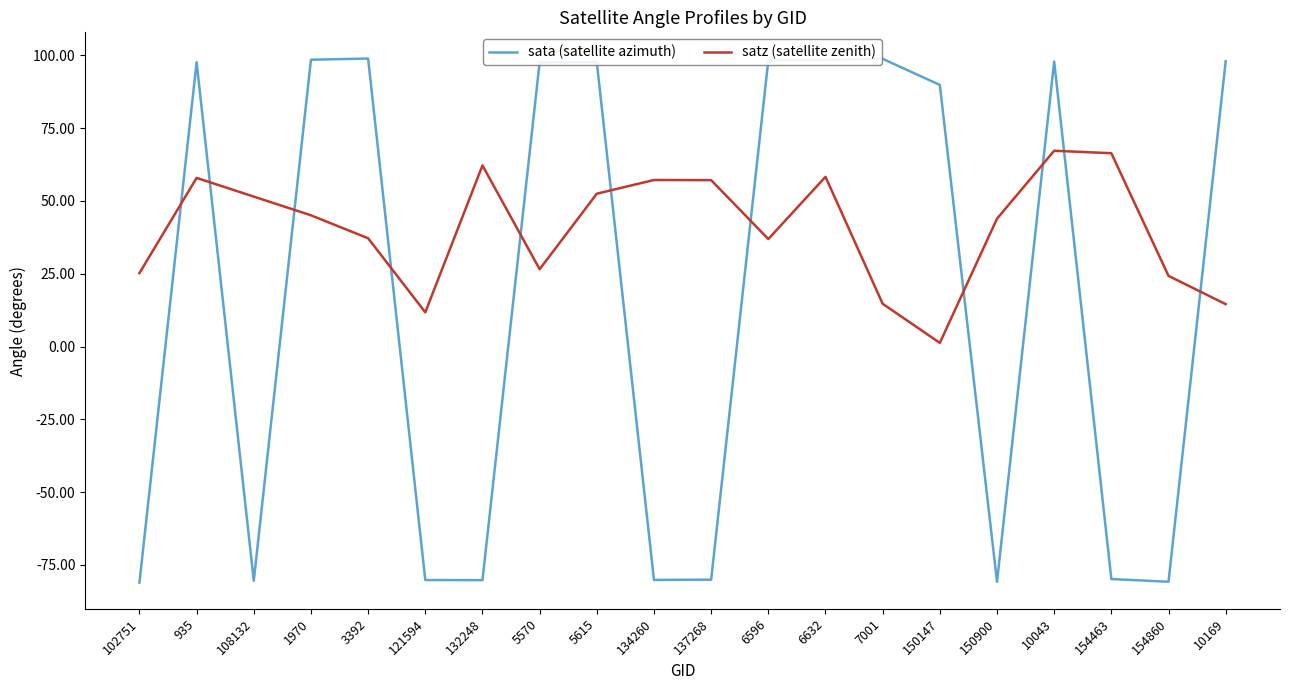

At how many categories does at least one series exceed 56?

15